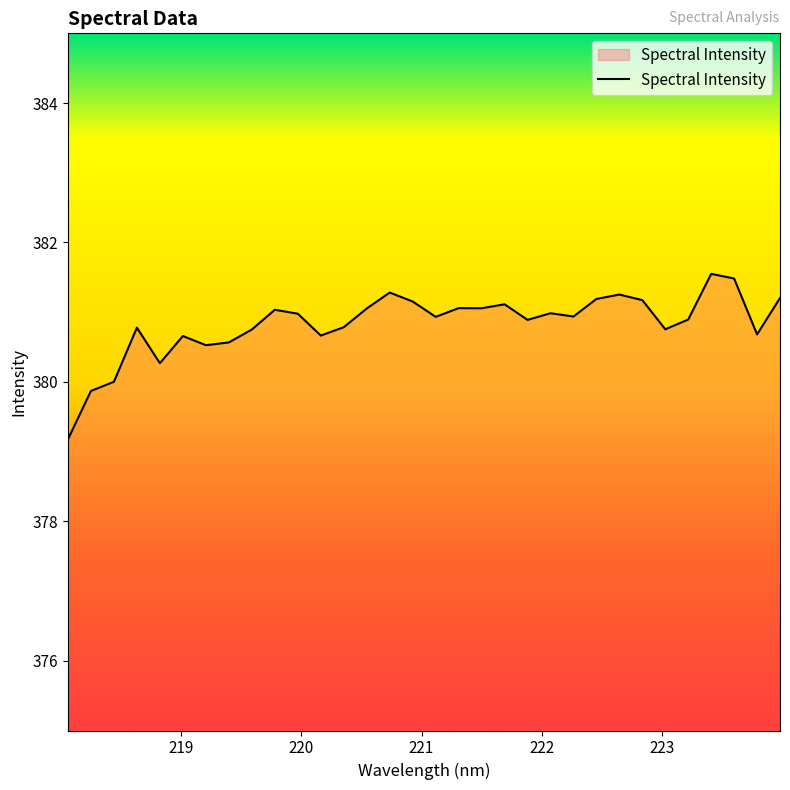

How many lines are shown in the chart?

1